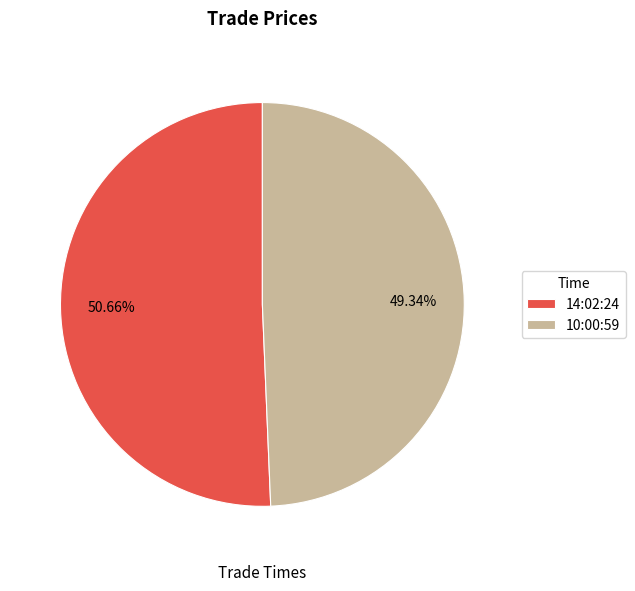

Which has a higher value, 10:00:59 or 14:02:24?

14:02:24